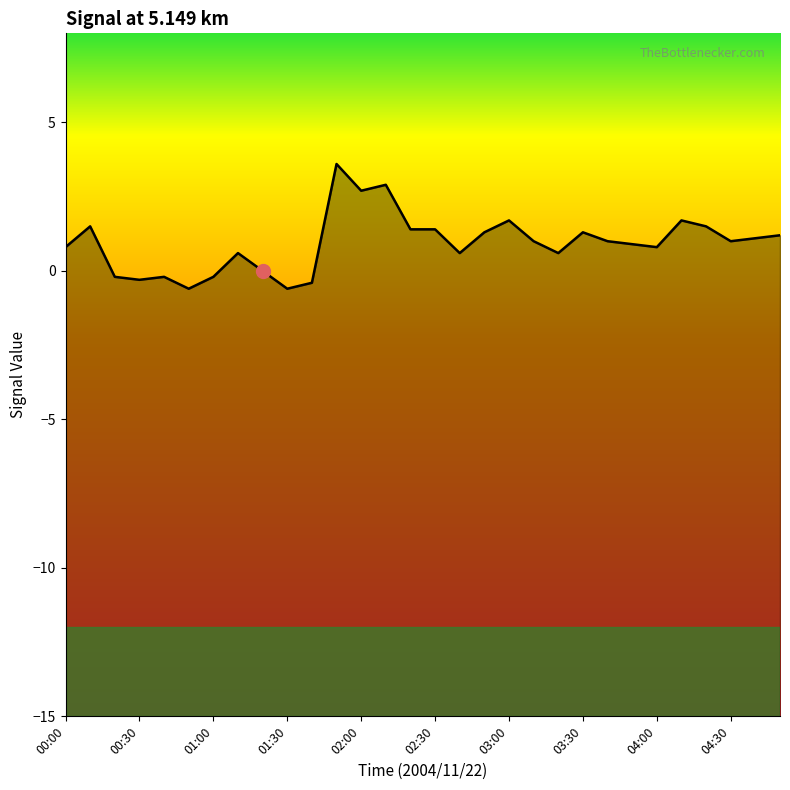

What is the minimum value shown in the chart?

-0.6